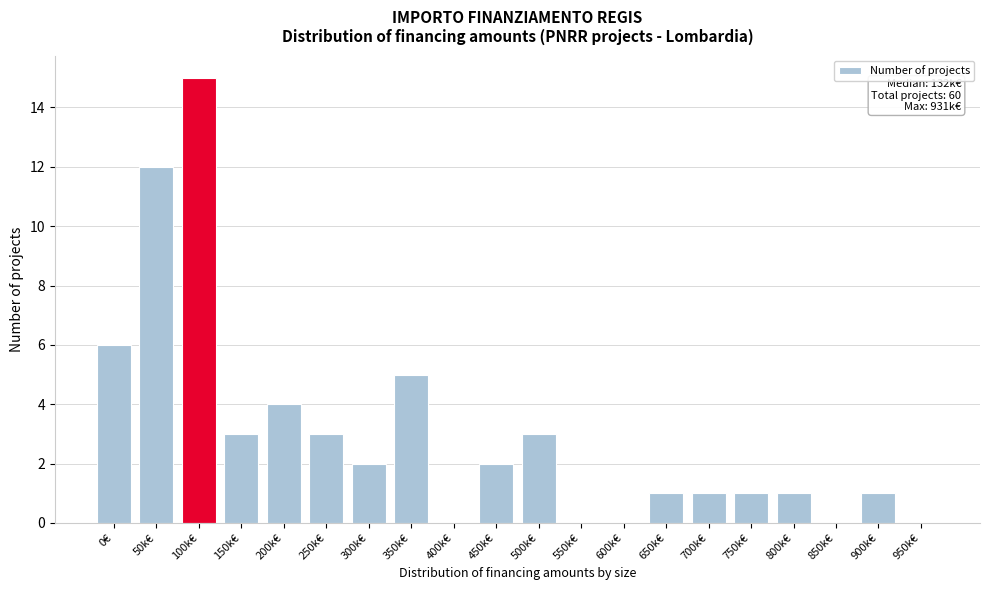

Reading left to right, transcribe all the data shown in this chart.

0€=6	50k€=12	100k€=15	150k€=3	200k€=4	250k€=3	300k€=2	350k€=5	400k€=0	450k€=2	500k€=3	550k€=0	600k€=0	650k€=1	700k€=1	750k€=1	800k€=1	850k€=0	900k€=1	950k€=0